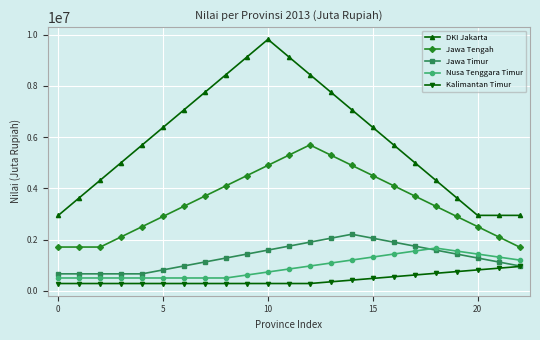

What is the value of the Jawa Timur point at the 14th from the left?

2053710.6